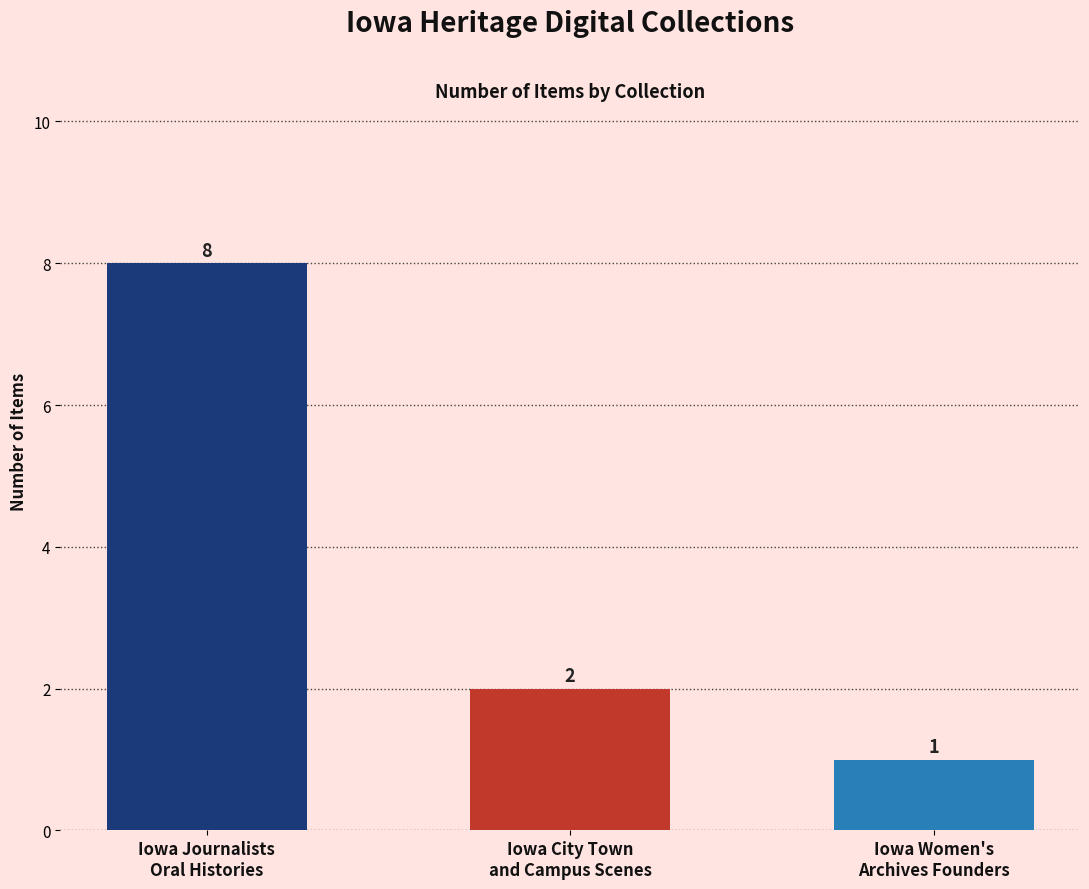

List the labels in order of value, smallest first.

Iowa Women's
Archives Founders, Iowa City Town
and Campus Scenes, Iowa Journalists
Oral Histories